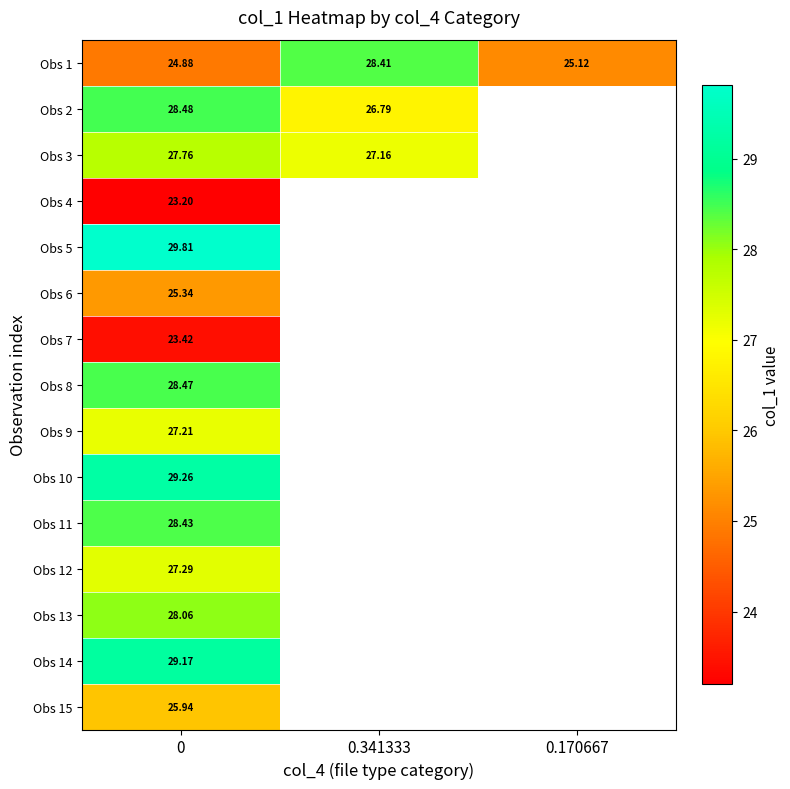

Which series has the largest range (max minus min)?

Obs 1